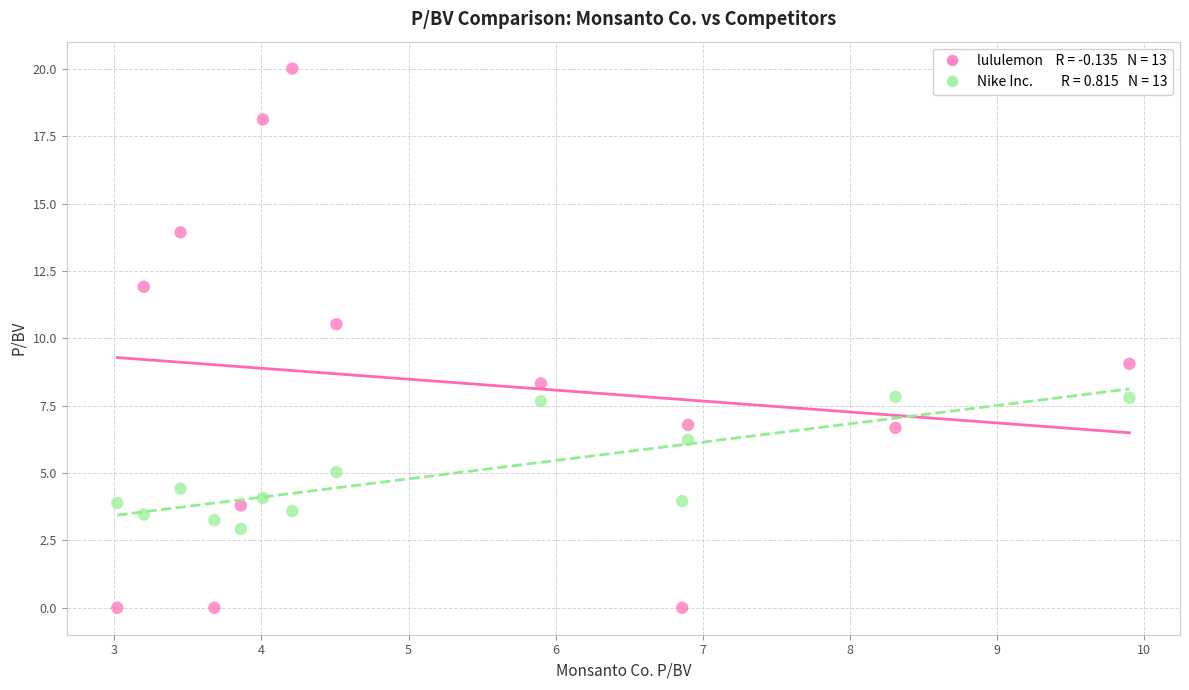

Across all series, what Y value is closest to 10?

10.5